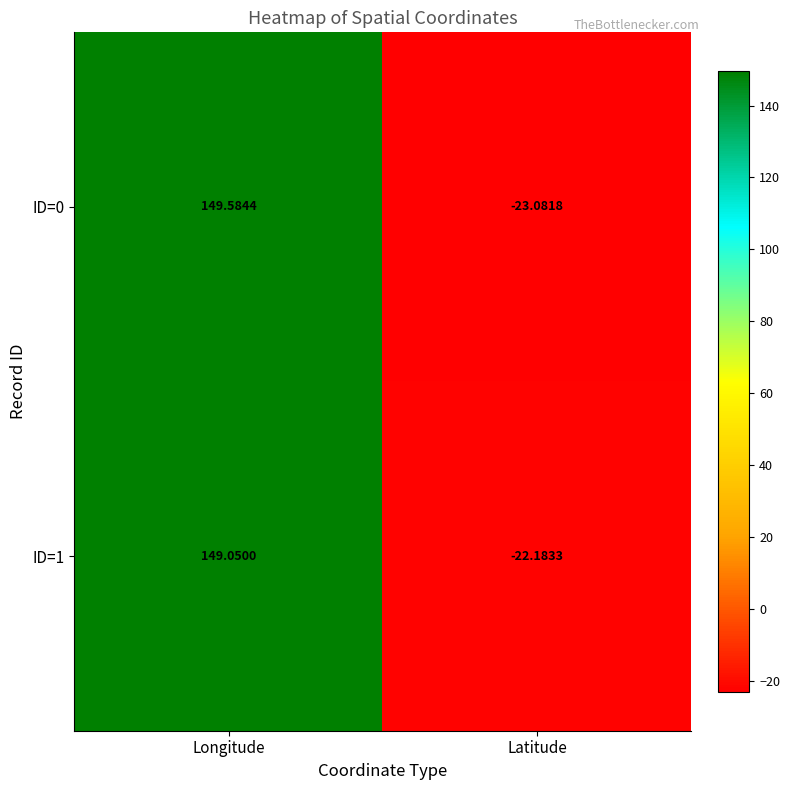

At which category is the sum across all series the highest?

Longitude